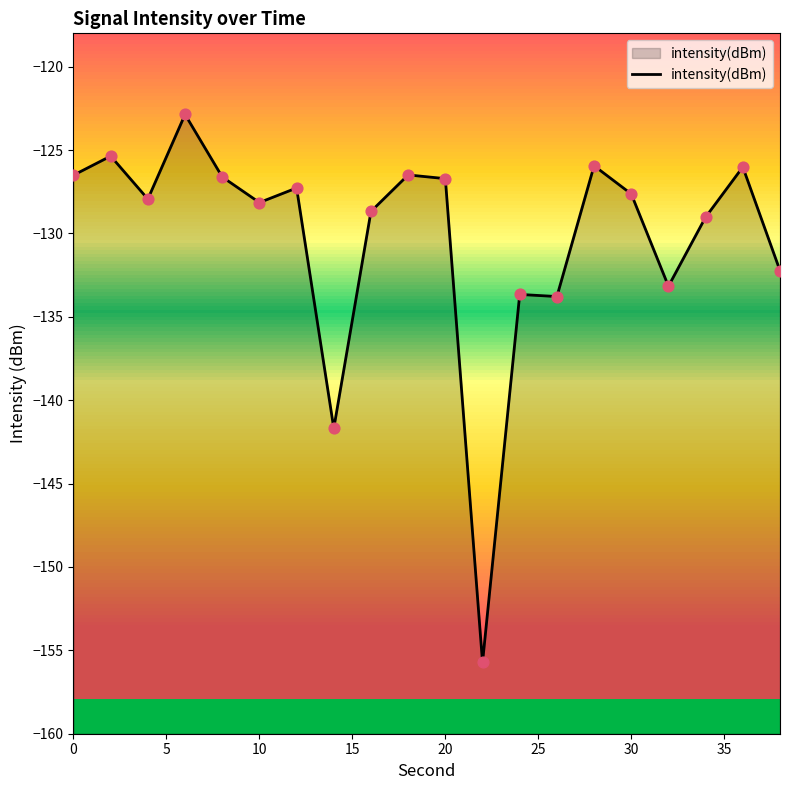

Which has a higher value, 25 or 40?

25